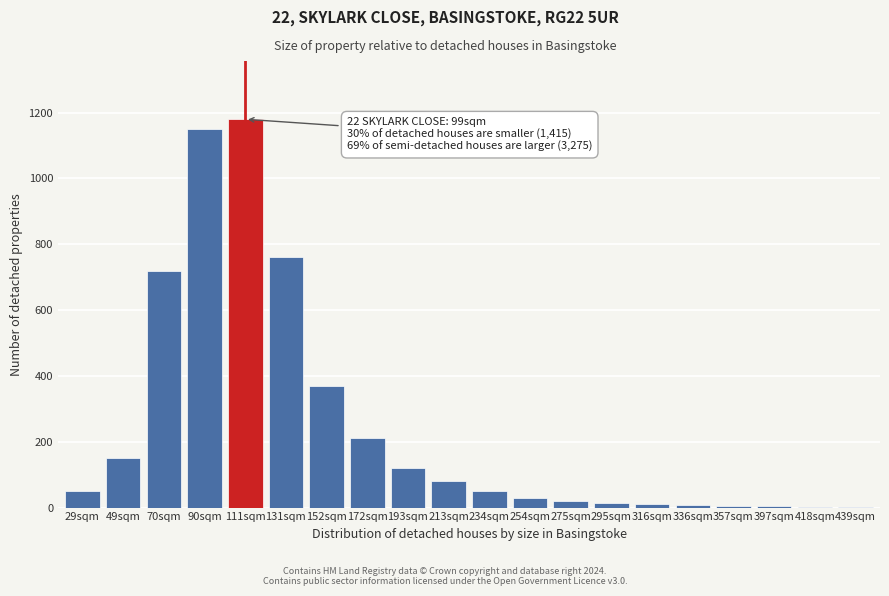

Which has a higher value, 152sqm or 90sqm?

90sqm